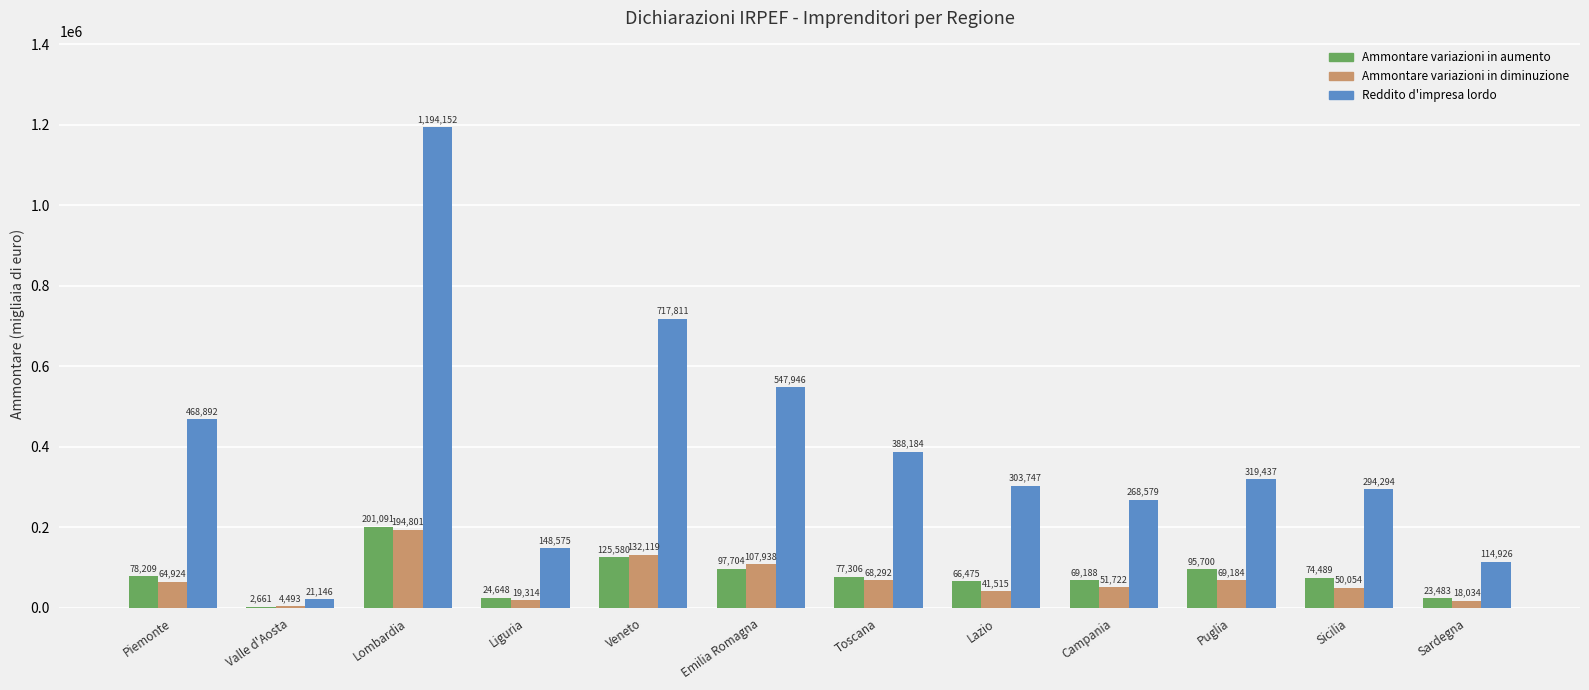

The Reddito d'impresa lordo series shows 735491 at Piemonte. True or false?

False